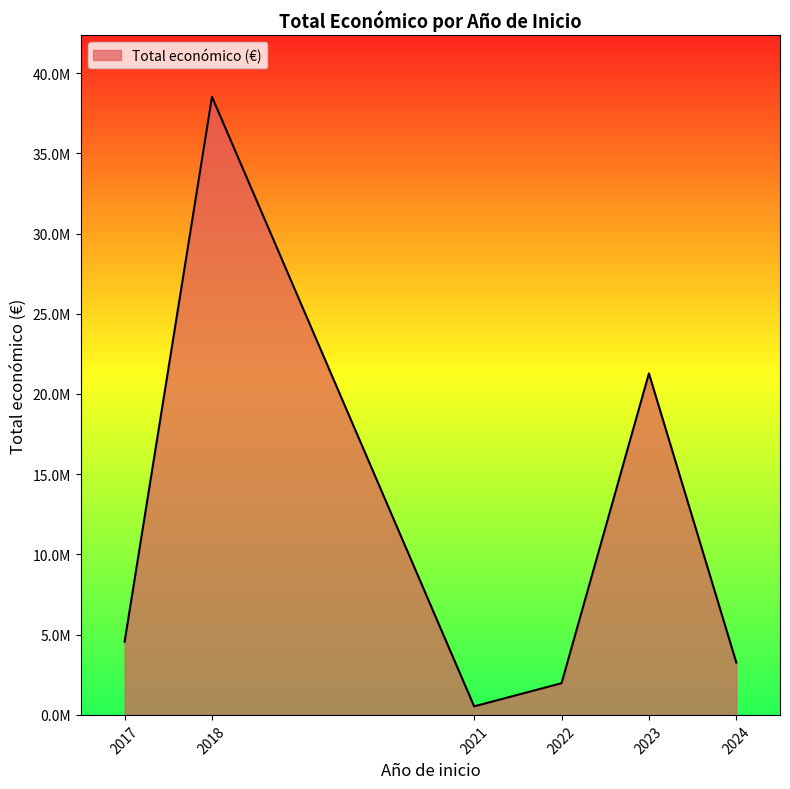

Does the chart display data point markers on the line(s)?

No